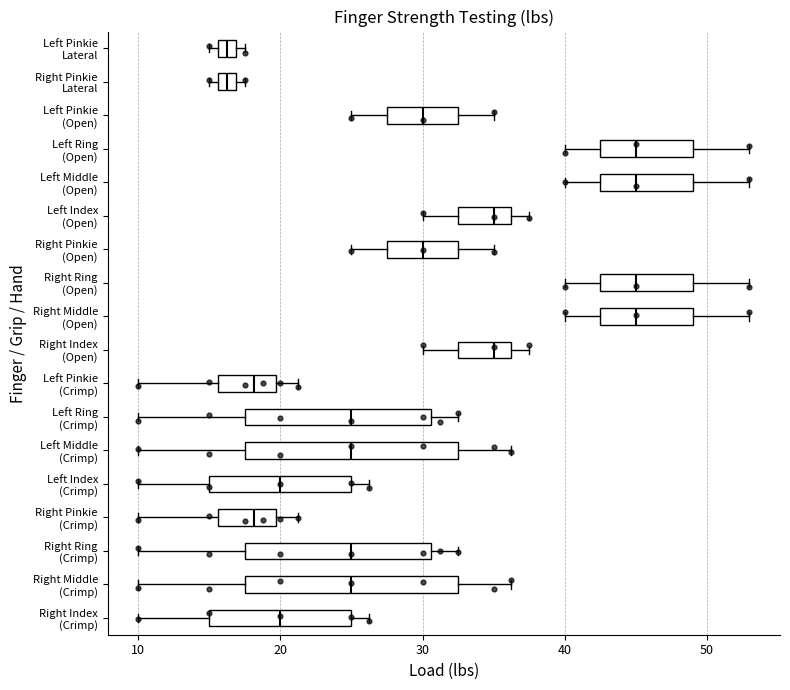

Where does the left whisker of the box for Left Ring (Crimp) end on the x-axis? The values are not printed on the chart, so give them approximately, as read against the axis.

10